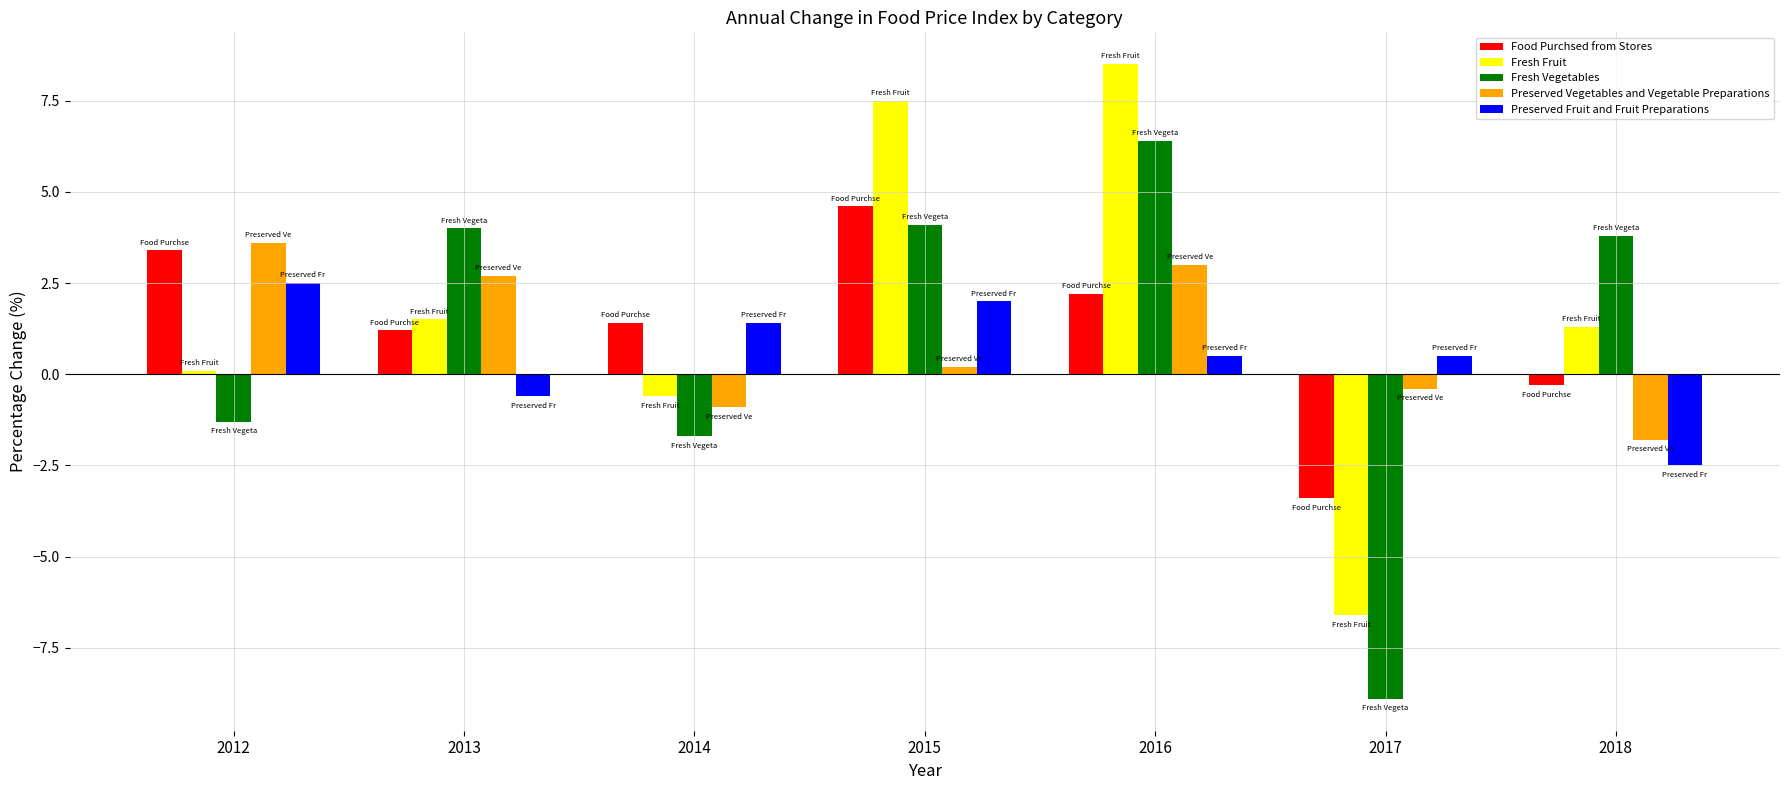

Which series has the largest range (max minus min)?

Fresh Vegetables